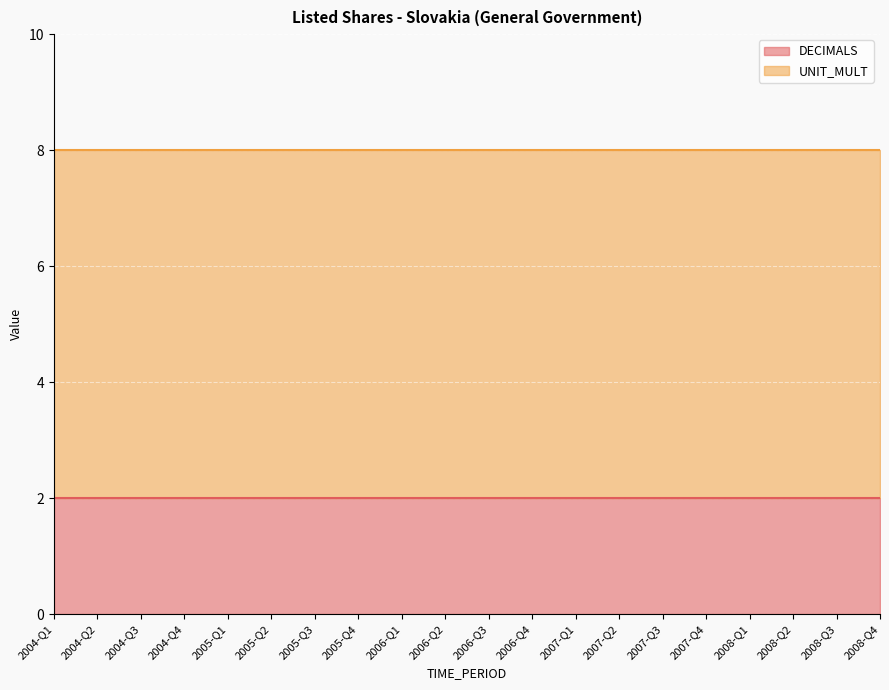

The value of DECIMALS at 2004-Q3 is 2. True or false?

True